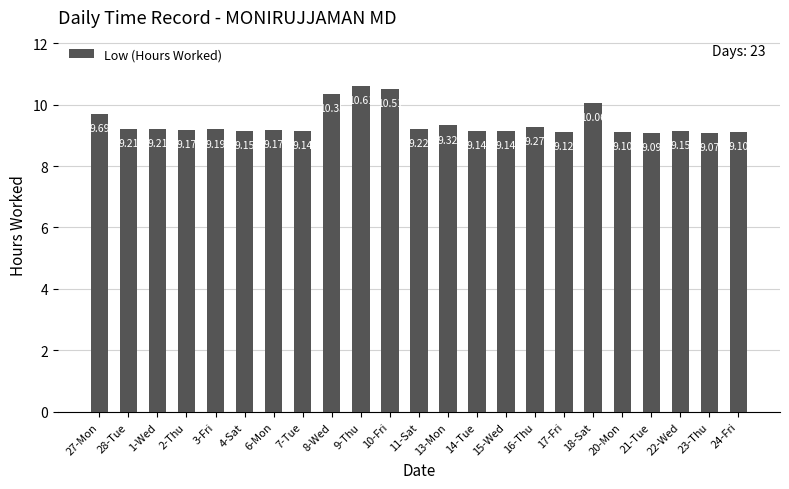

What is the value of the 10th bar from the left?

10.6